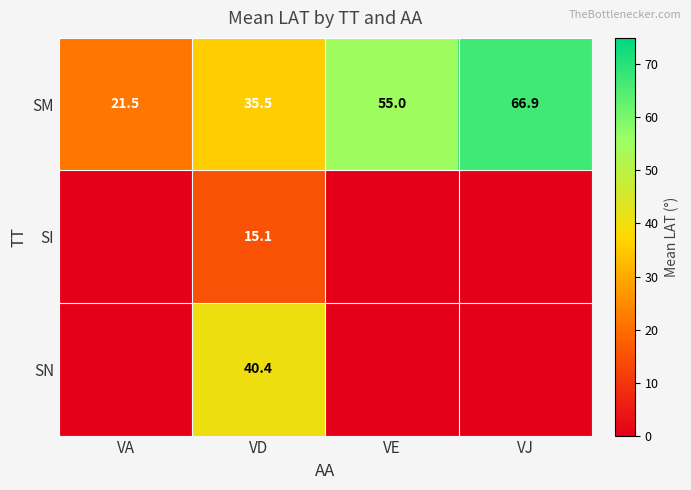

Where is SM nearest to the value 44?

VD